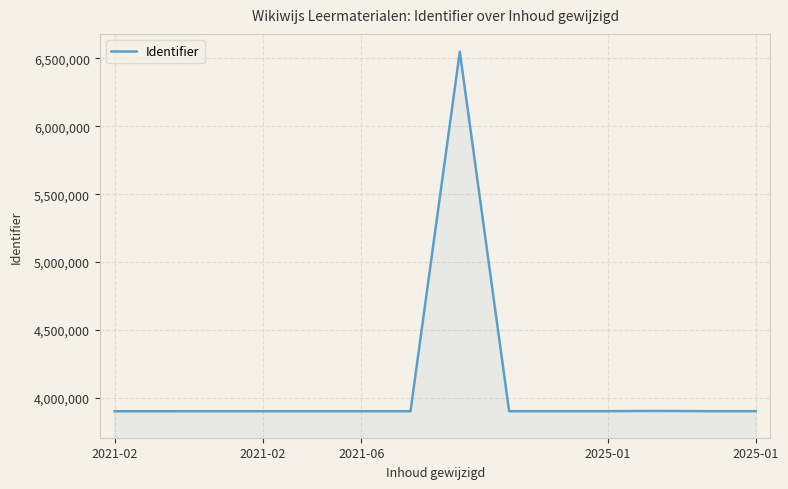

How many values are below 3901002?

7